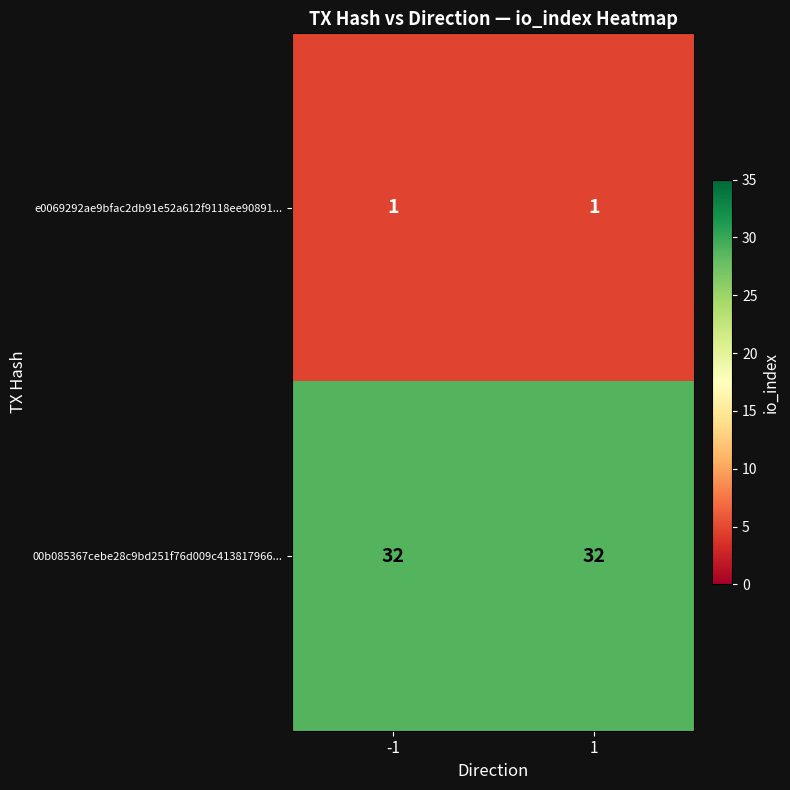

At which category is the sum across all series the highest?

-1